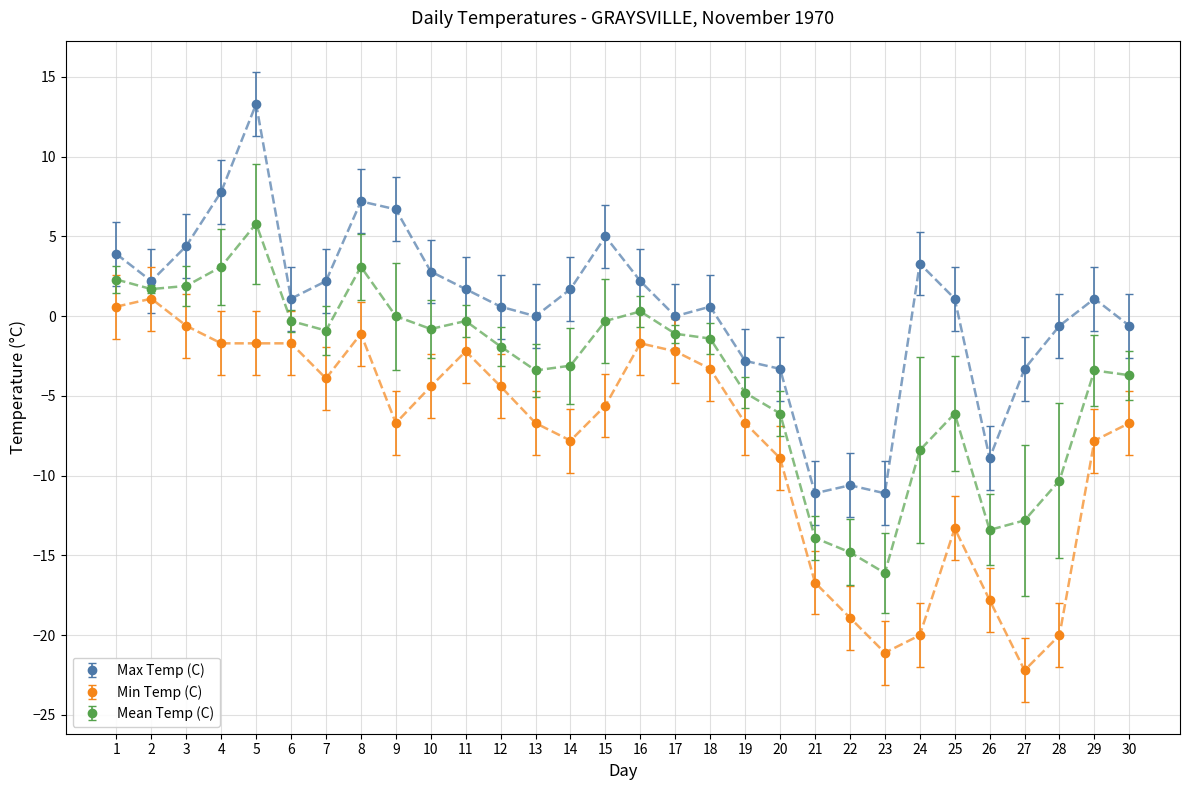

What is the sum of all Max Temp (C) values?

16.6